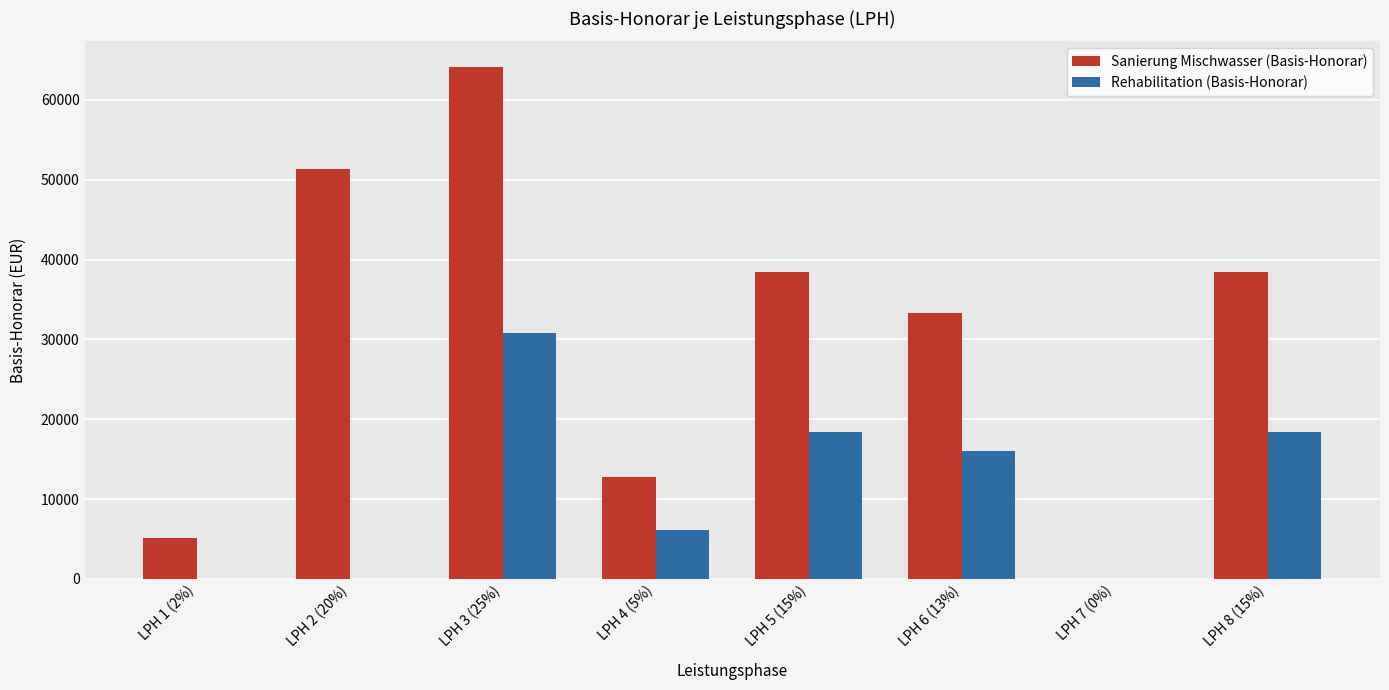

True or false: Rehabilitation (Basis-Honorar) has a value of 0.0 at LPH 2 (20%).

True